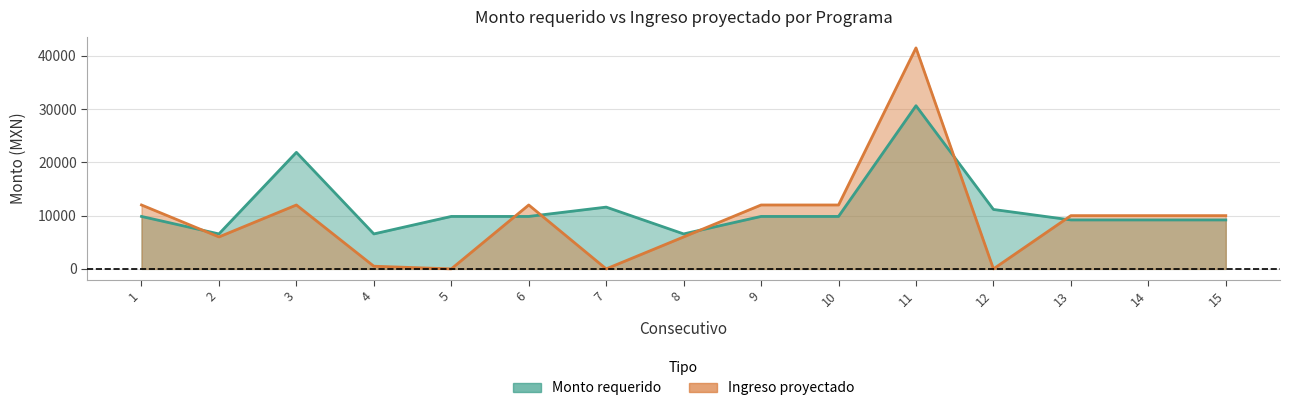

At how many categories does at least one series exceed 32212?

1